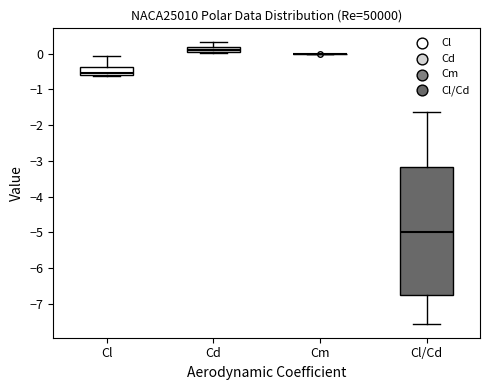

Which box is the tallest, from its lower edge to its upper edge?

Cl/Cd